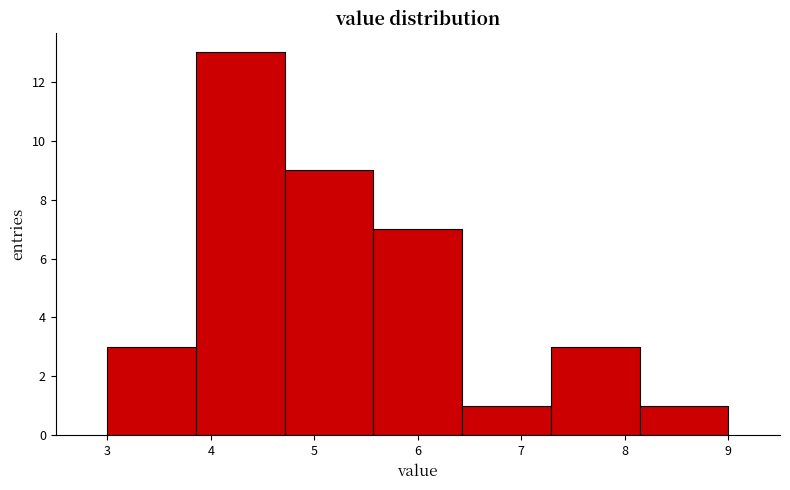

How tall is the bar that spans 4.7 to 5.6 on the x-axis? Neither the bar edges nor the heights are printed on the chart, so give them approximately, as read against the axes.

9